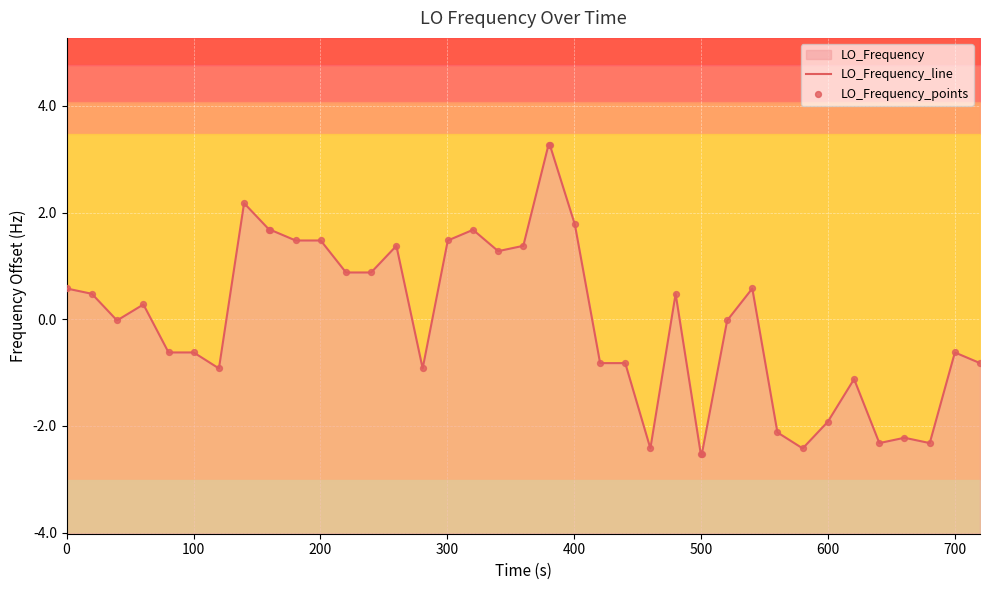

Which series has the largest Y range (max minus min)?

LO_Frequency_line